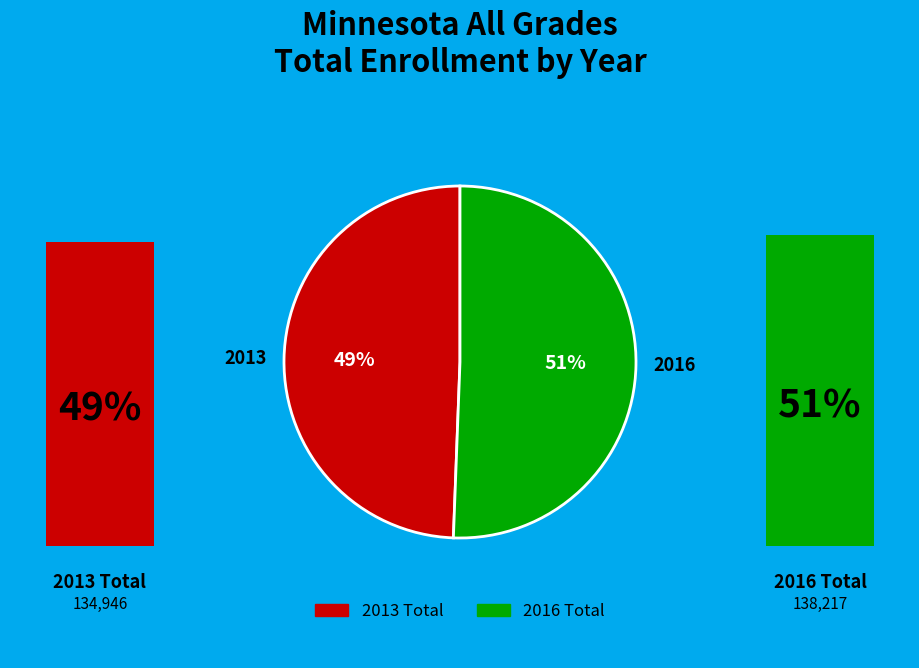

To the nearest percent, what percentage of the pie is 2013?

49%